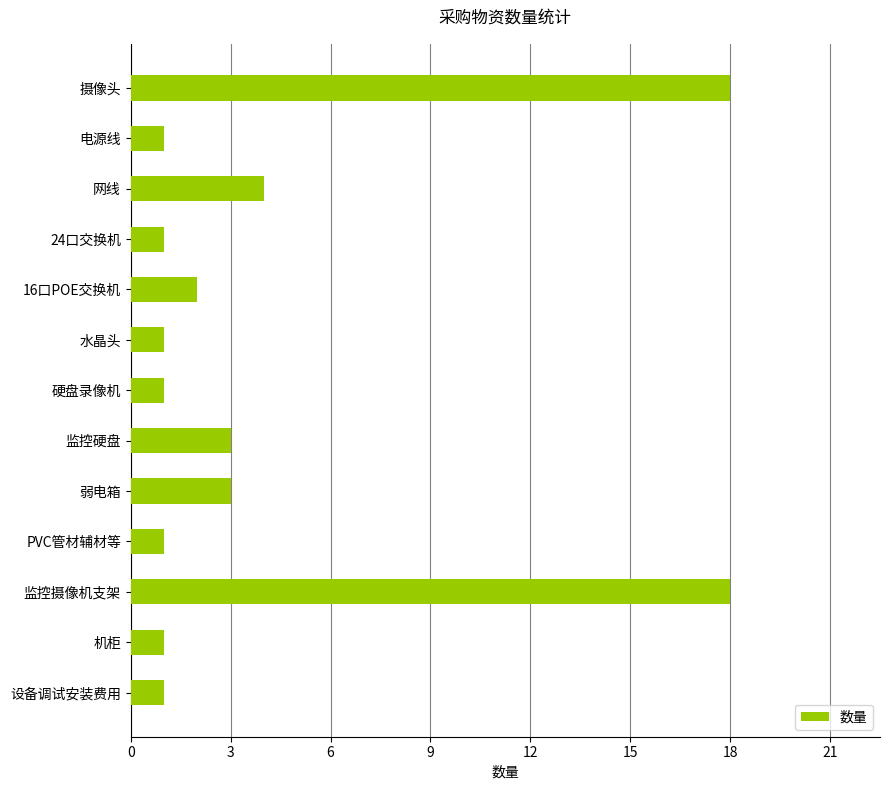

What is the ratio of the value at 机柜 to the value at 水晶头?

1.0